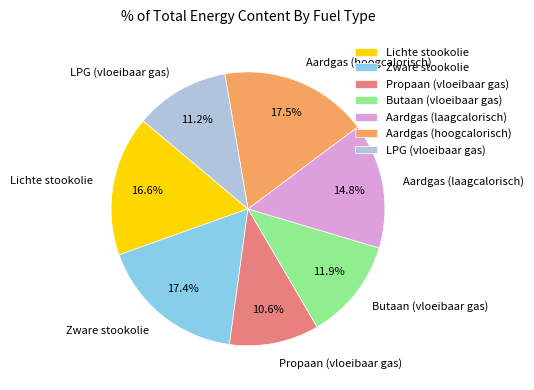

Count the number of slices in the pie.

7